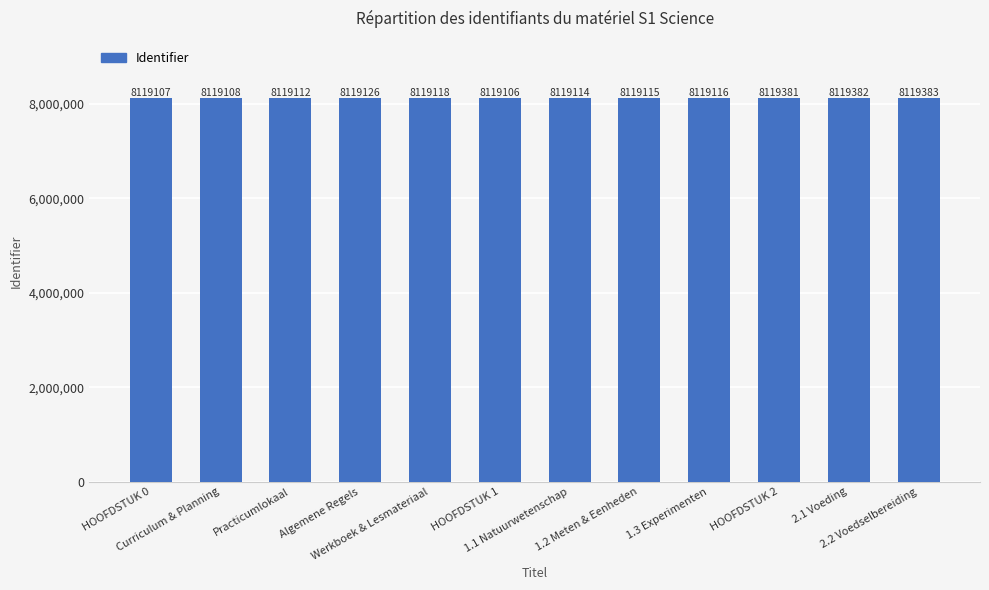

List the labels in order of value, largest first.

2.2 Voedselbereiding, 2.1 Voeding, HOOFDSTUK 2, Algemene Regels, Werkboek & Lesmateriaal, 1.3 Experimenten, 1.2 Meten & Eenheden, 1.1 Natuurwetenschap, Practicumlokaal, Curriculum & Planning, HOOFDSTUK 0, HOOFDSTUK 1